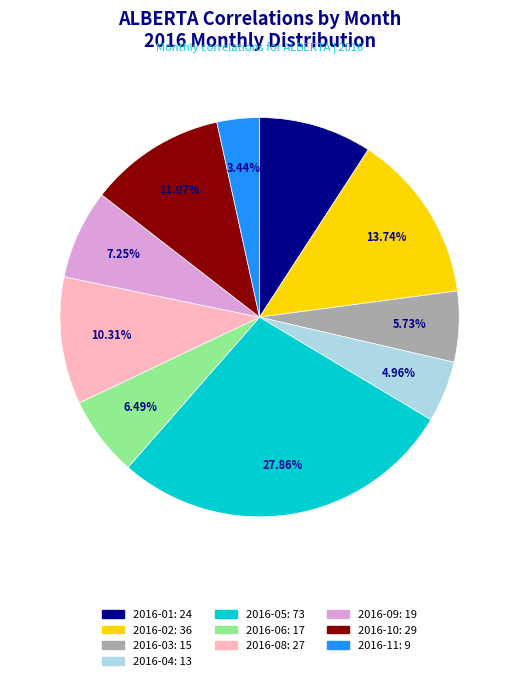

Is there a majority slice in this chart?

No